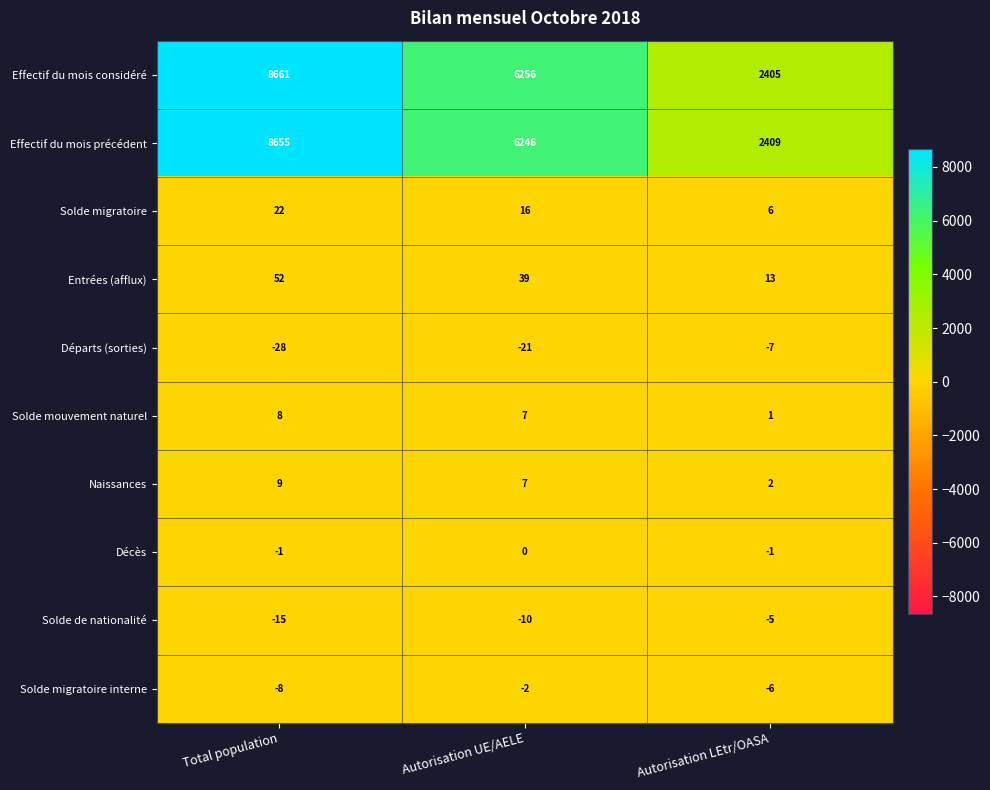

What is the smallest value displayed?

-28